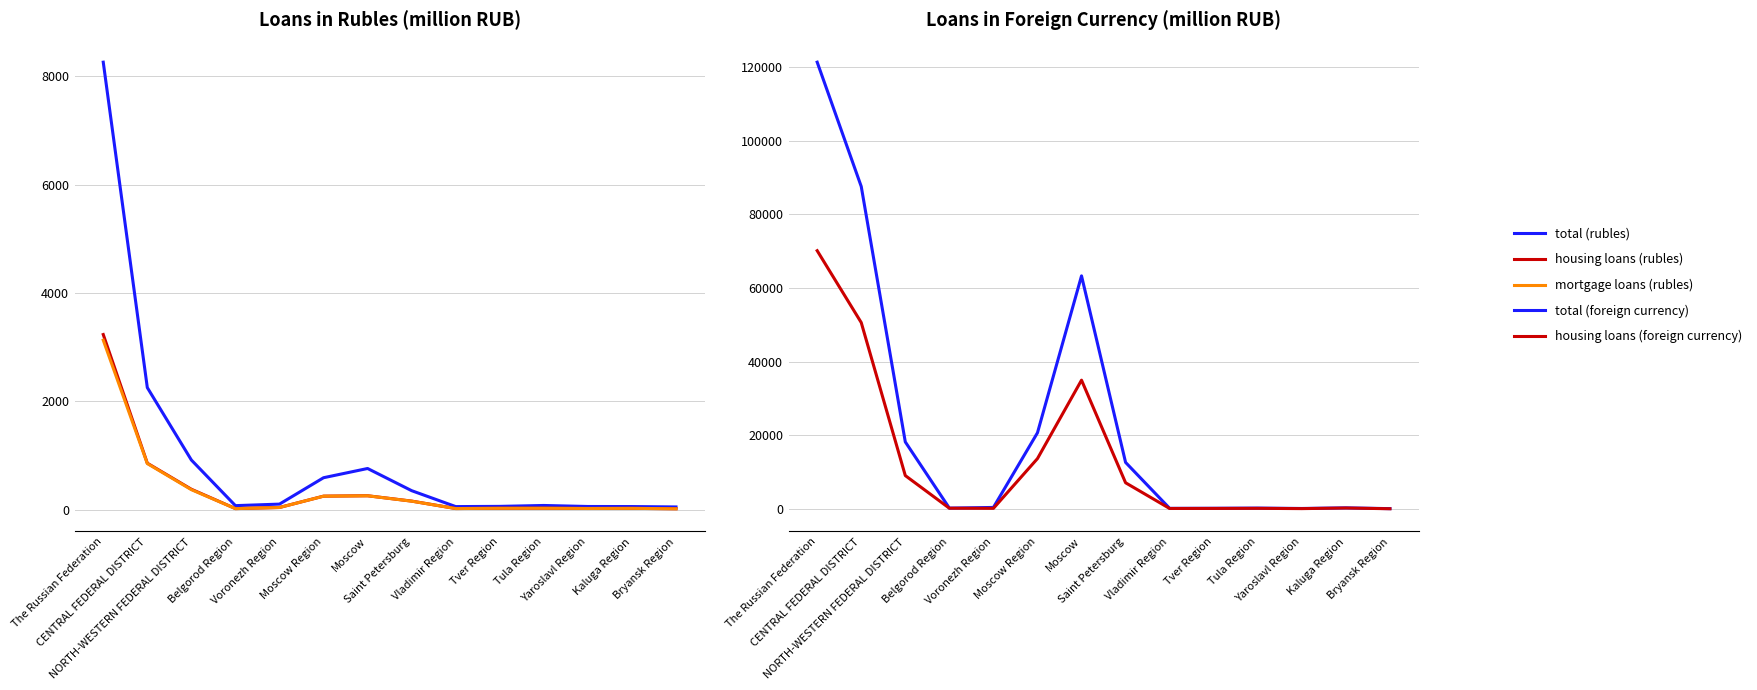

What is the label of the 2nd point from the right?

Kaluga Region